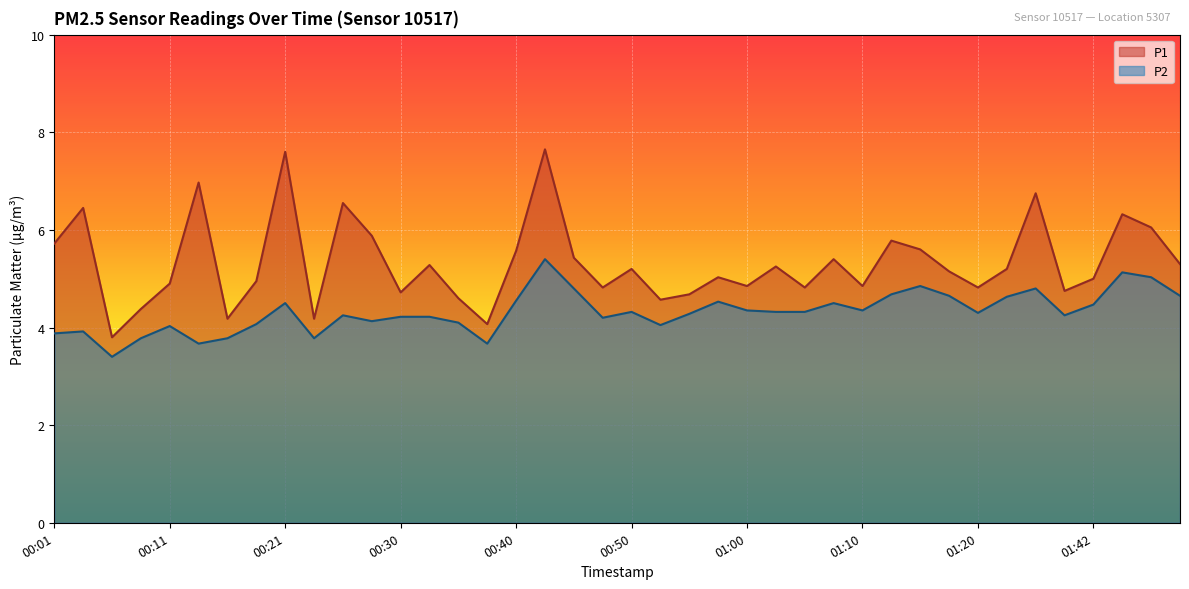

What is the maximum value shown in the chart?

7.7